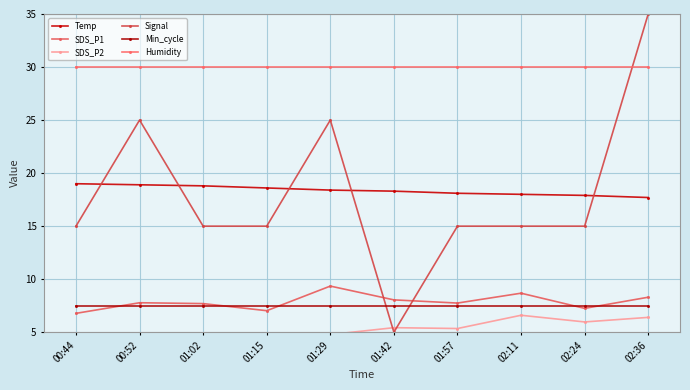

Read the SDS_P1 value at 00:52.

7.8